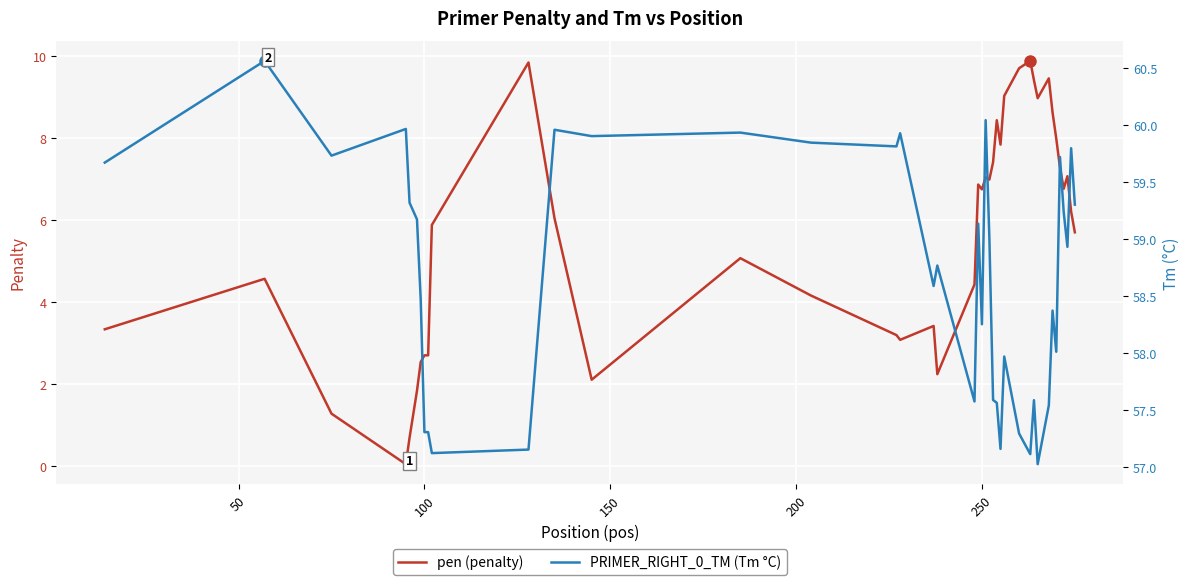

True or false: PRIMER_RIGHT_0_TM has more than 0 interior local peaks.

True